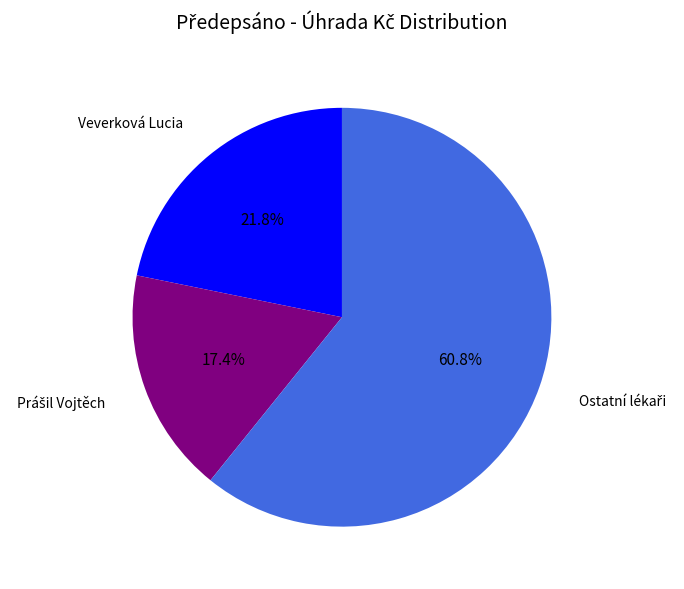

To the nearest percent, what is the average slice percentage?

33%